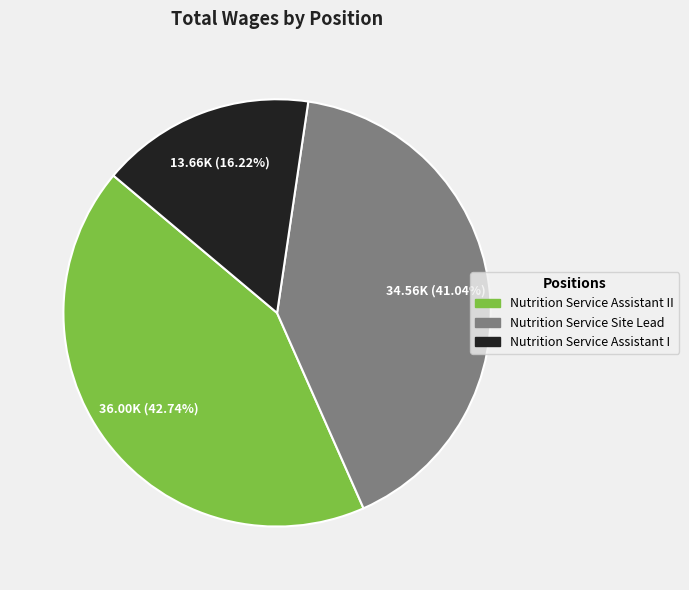

To the nearest percent, what is the combined percentage of Nutrition Service Site Lead and Nutrition Service Assistant II?

84%